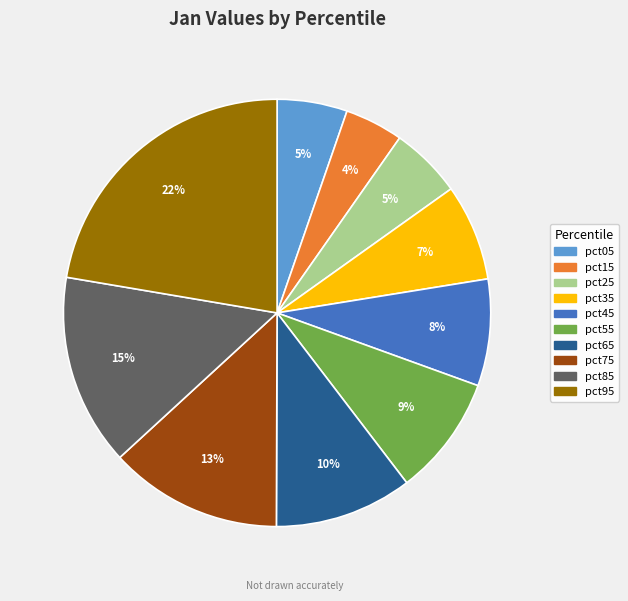

How many slices are in this pie chart?

10